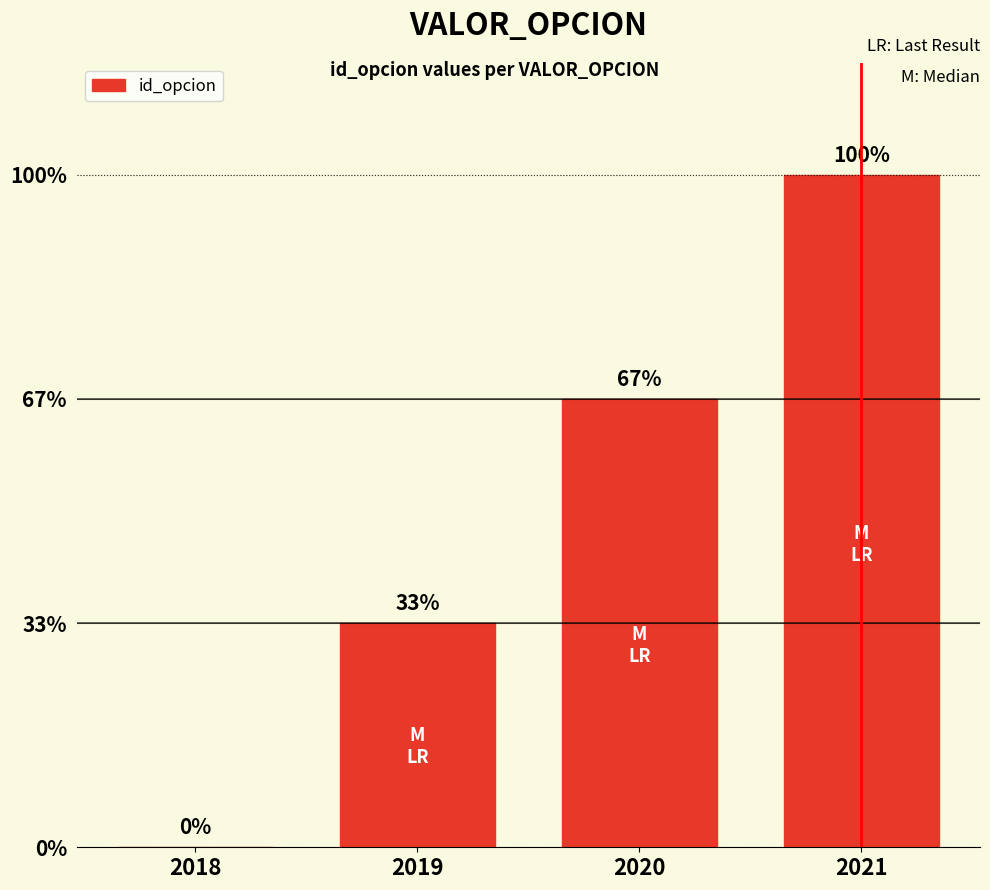

How many values are between 1 and 3?

3